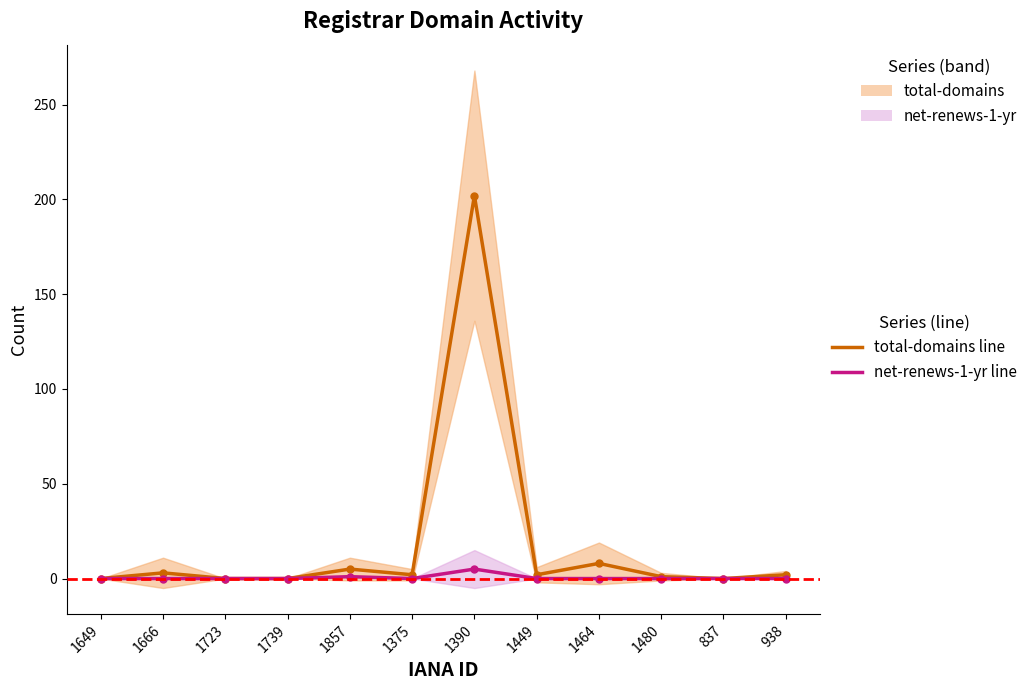

Reading left to right, transcribe all the data shown in this chart.

total-domains line: 1649=0	1666=3	1723=0	1739=0	1857=5	1375=2	1390=202	1449=2	1464=8	1480=1	837=0	938=2
net-renews-1-yr line: 1649=0	1666=0	1723=0	1739=0	1857=1	1375=0	1390=5	1449=0	1464=0	1480=0	837=0	938=0